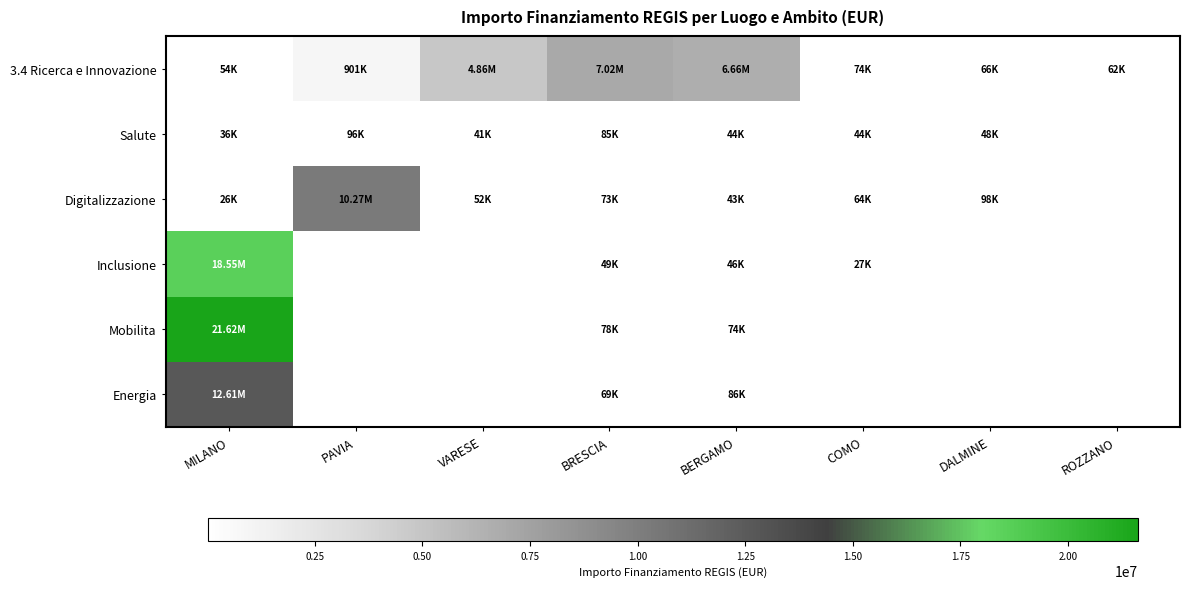

Which series has the largest range (max minus min)?

Mobilita